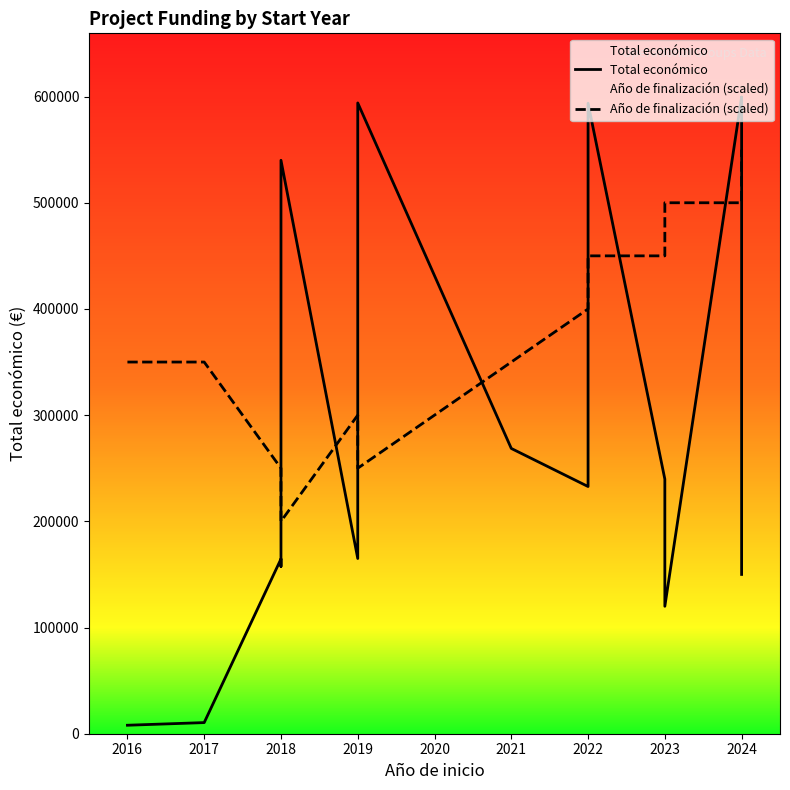

Does the chart have visible grid lines?

No